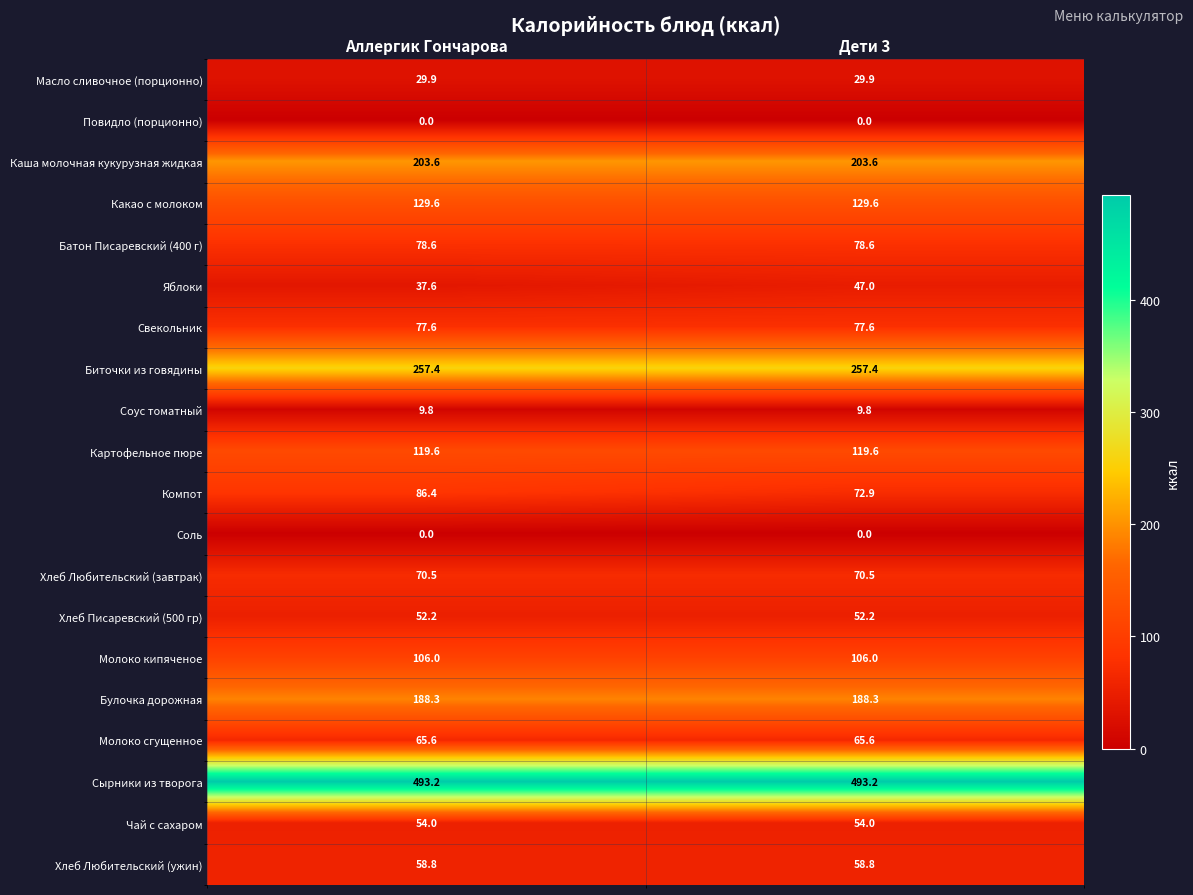

List the labels in order of Компот value, largest first.

Аллергик Гончарова, Дети 3